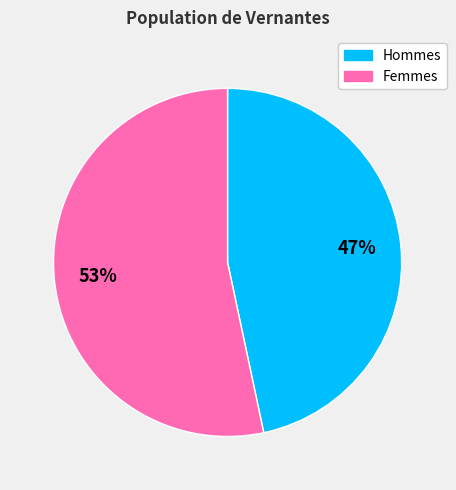

Count the number of slices in the pie.

2